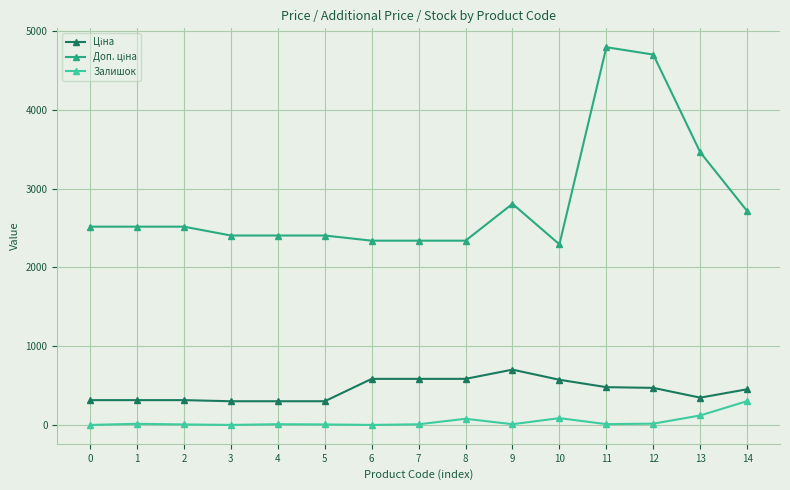

True or false: Залишок has more than 0 interior local peaks.

True